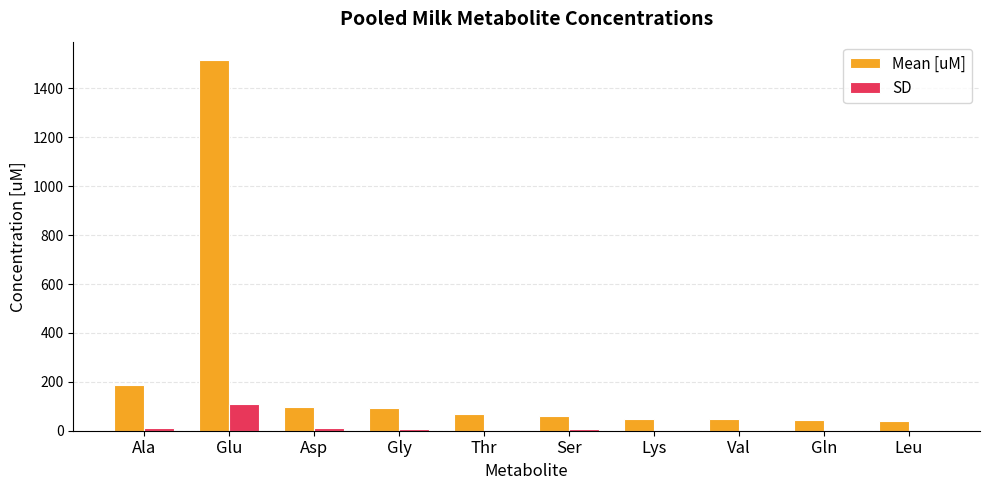

Which category has the highest value in the SD series?

Glu